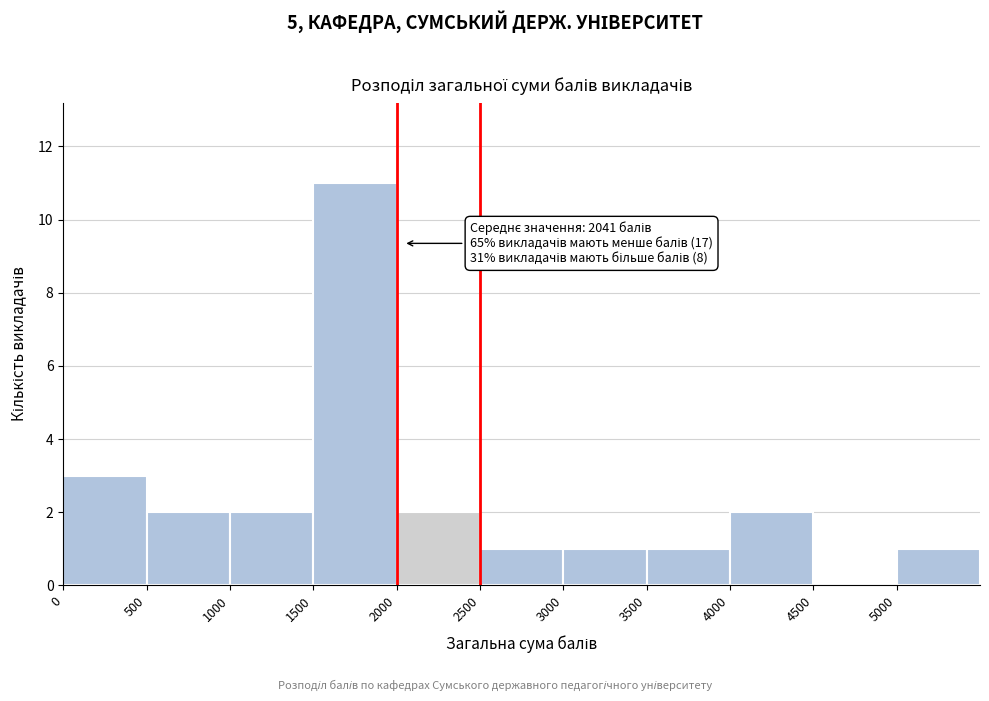

Over which range of the x-axis is the bar tallest?

1500 to 2000